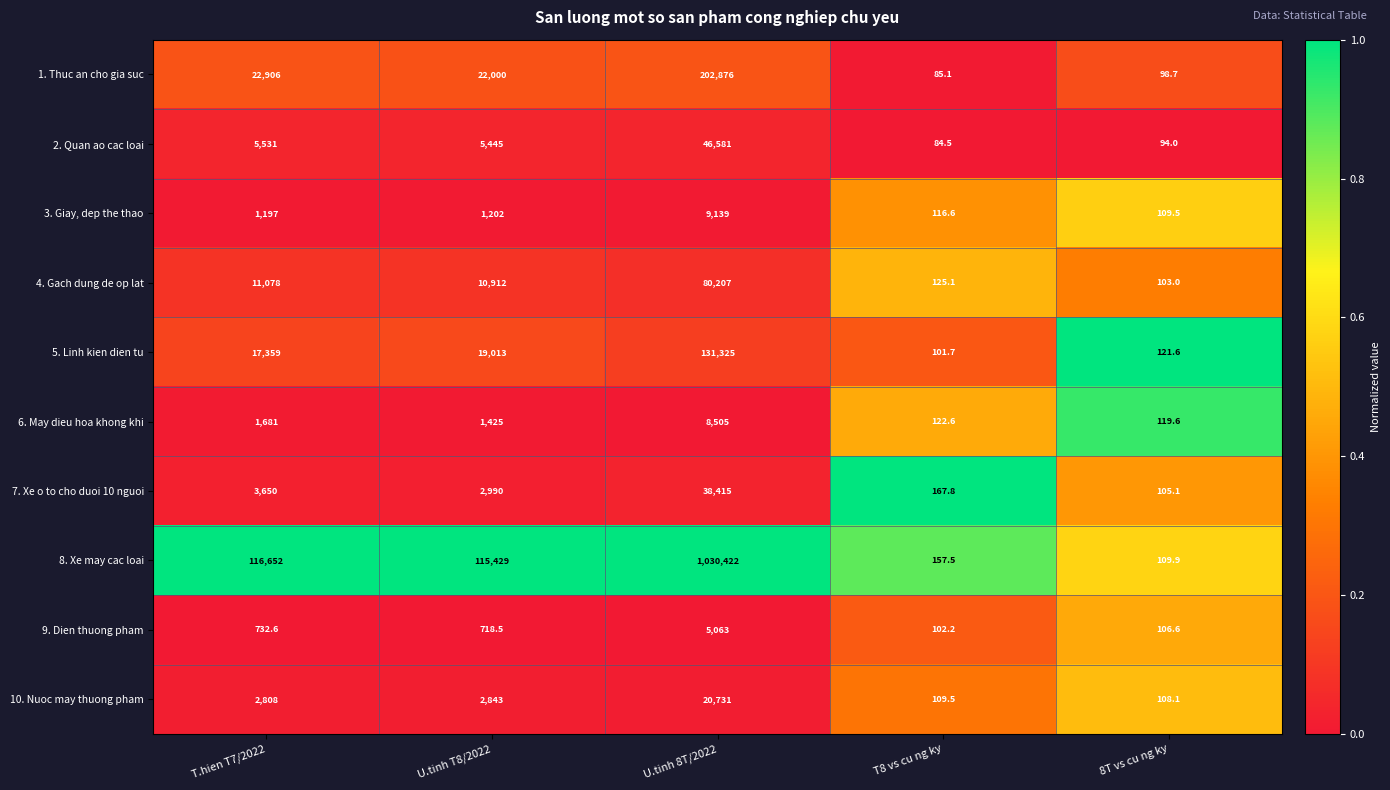

Which series changed the most between T.hien T7/2022 and T8 vs cu ng ky?

8. Xe may cac loai